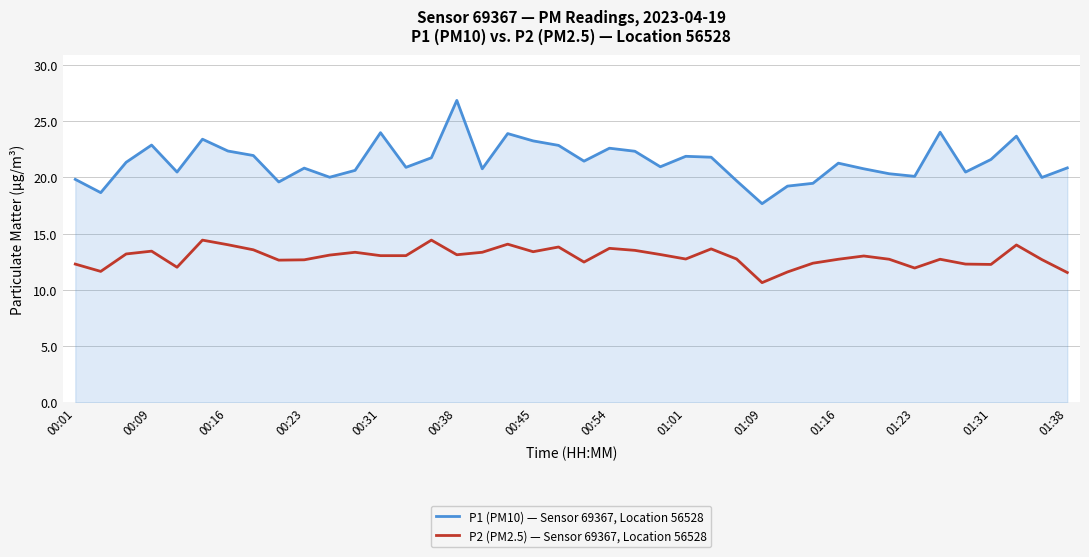

Does the chart have visible grid lines?

Yes